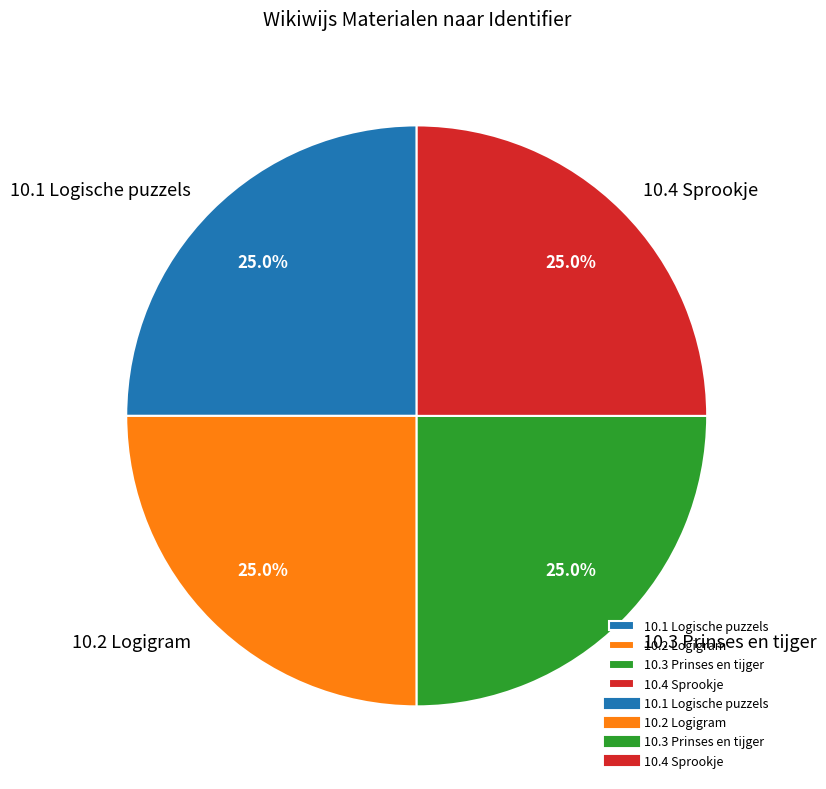

Is 10.4 Sprookje the majority of the pie?

No